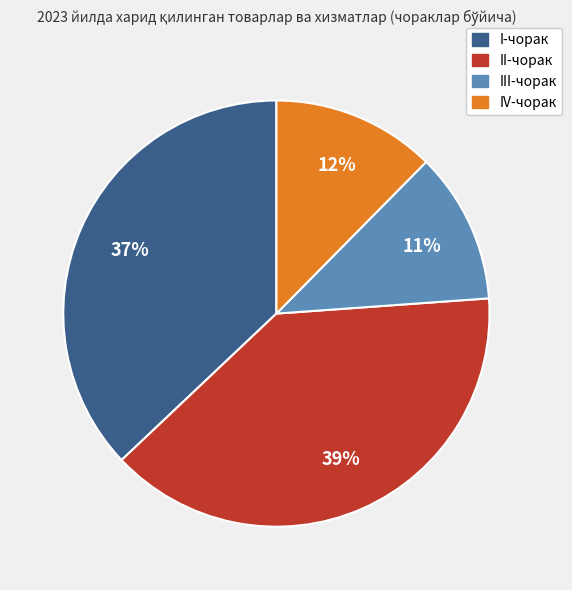

Do II-чорак and IV-чорак together represent more than half of the pie?

Yes